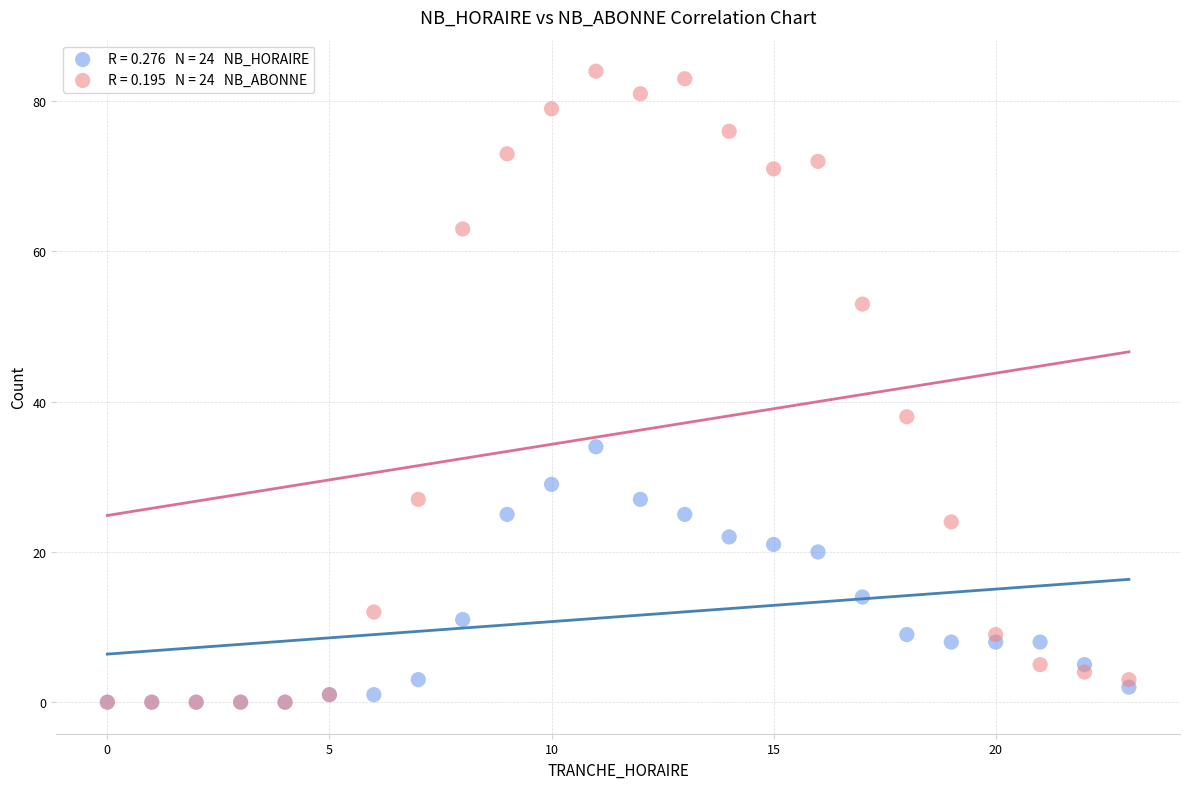

Across all series, what Y value is closest to 42?

38